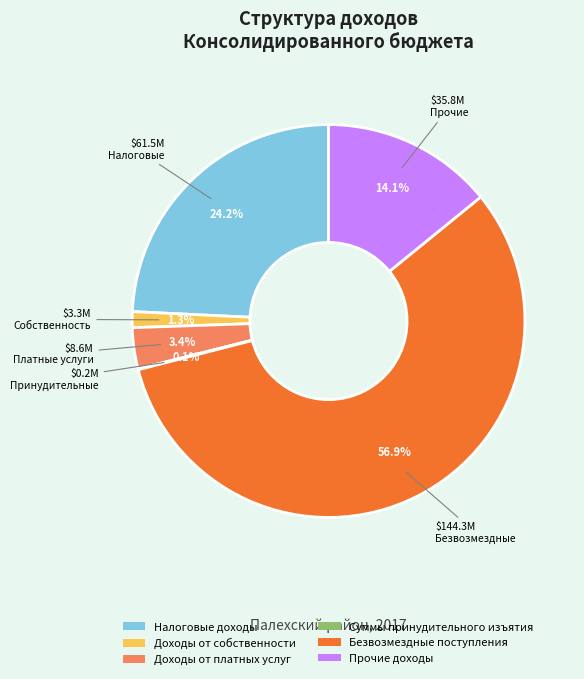

Is Прочие доходы the majority of the pie?

No